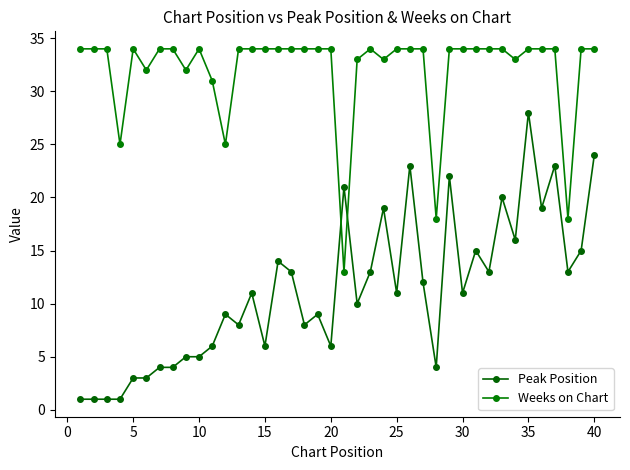

How many lines are shown in the chart?

2